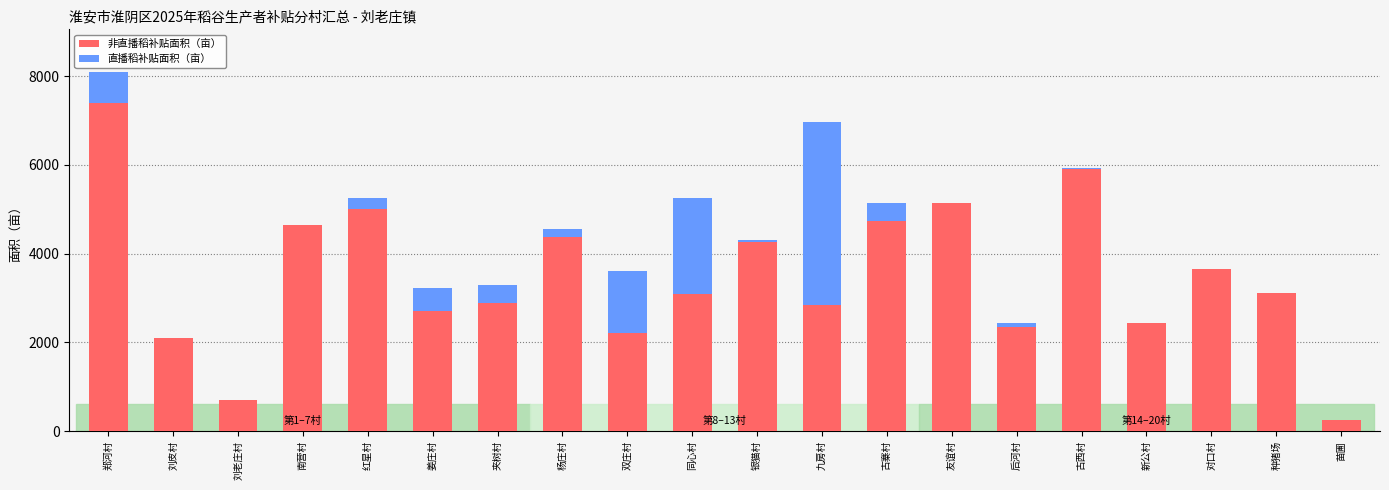

At which category is the sum across all series the highest?

郑河村